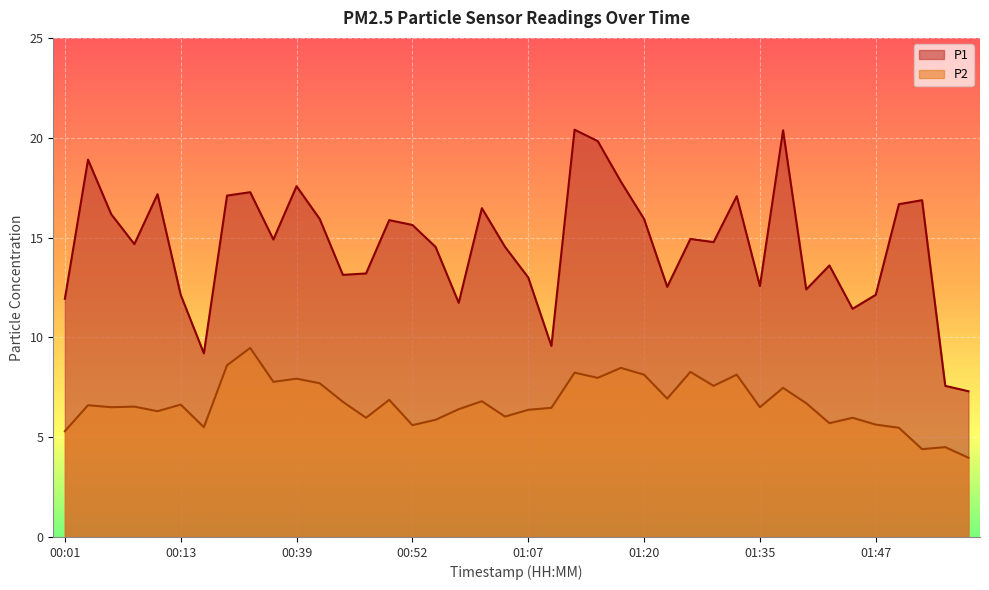

What are all the series names shown in the legend?

P1, P2